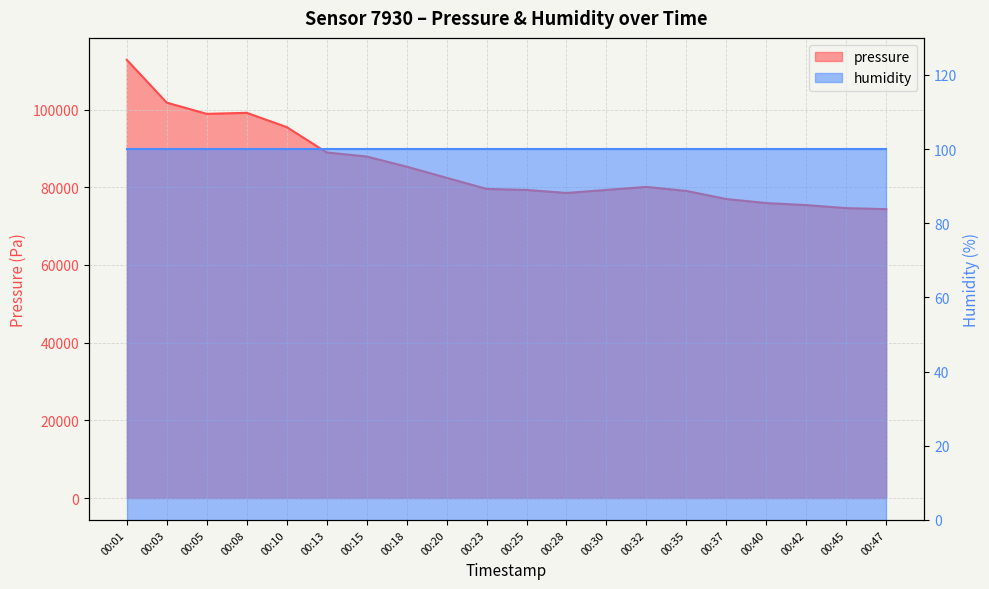

What is the difference between the values at 00:47 and 00:10?

21133.5